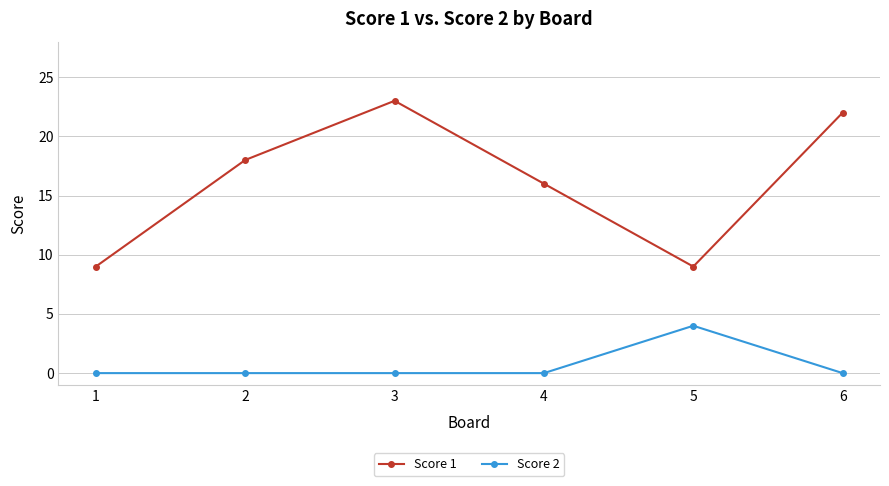

How many lines are shown in the chart?

2